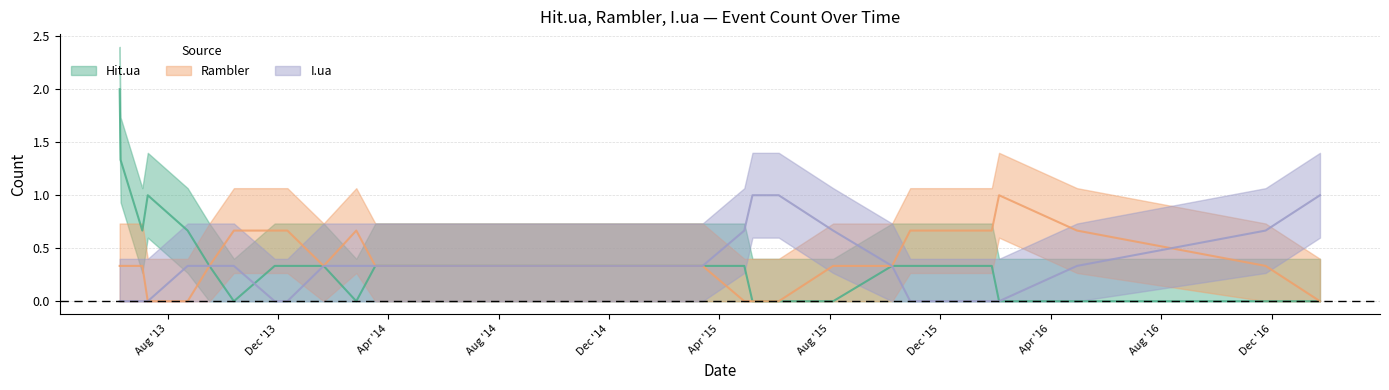

What are all the series names shown in the legend?

Hit.ua, Rambler, I.ua